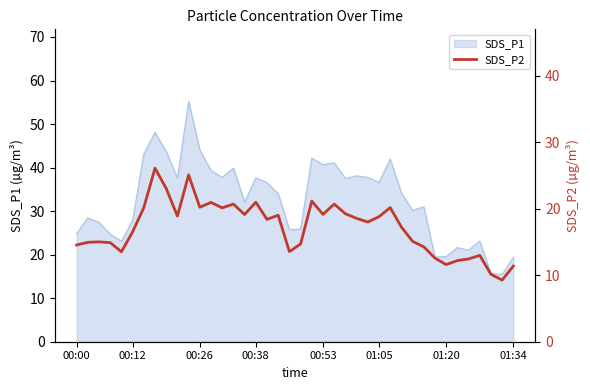

What is the maximum value for SDS_P1?

55.2